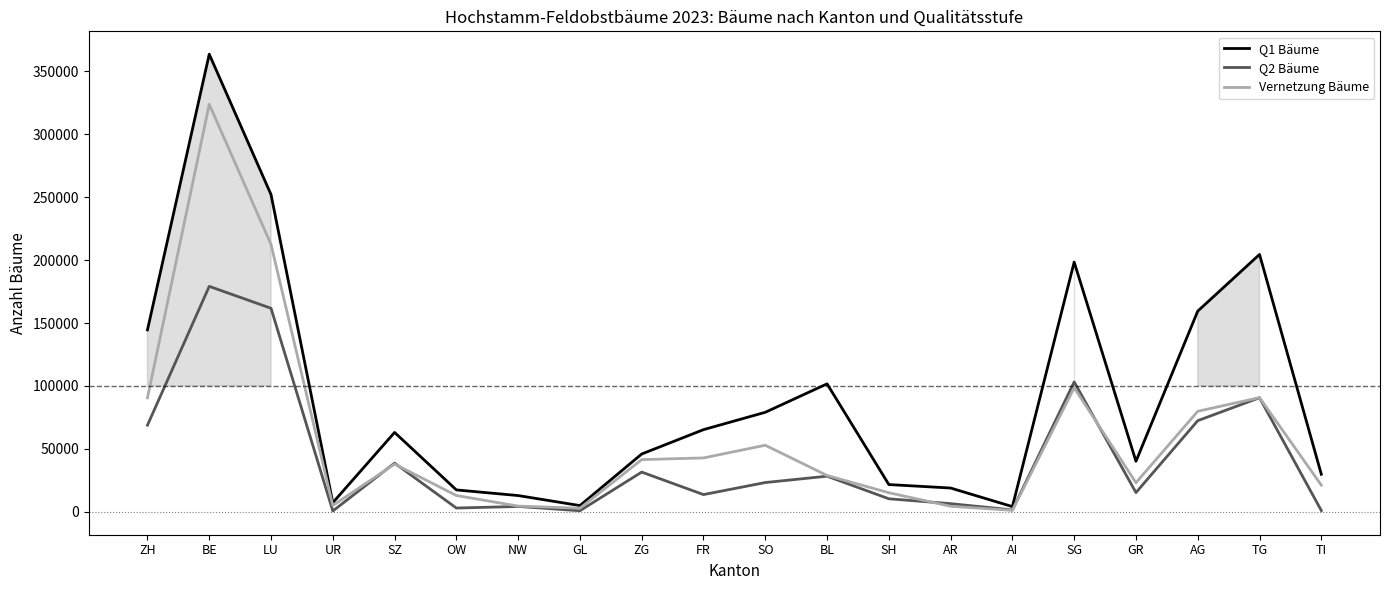

Which series has the widest spread of values?

Q1 Bäume